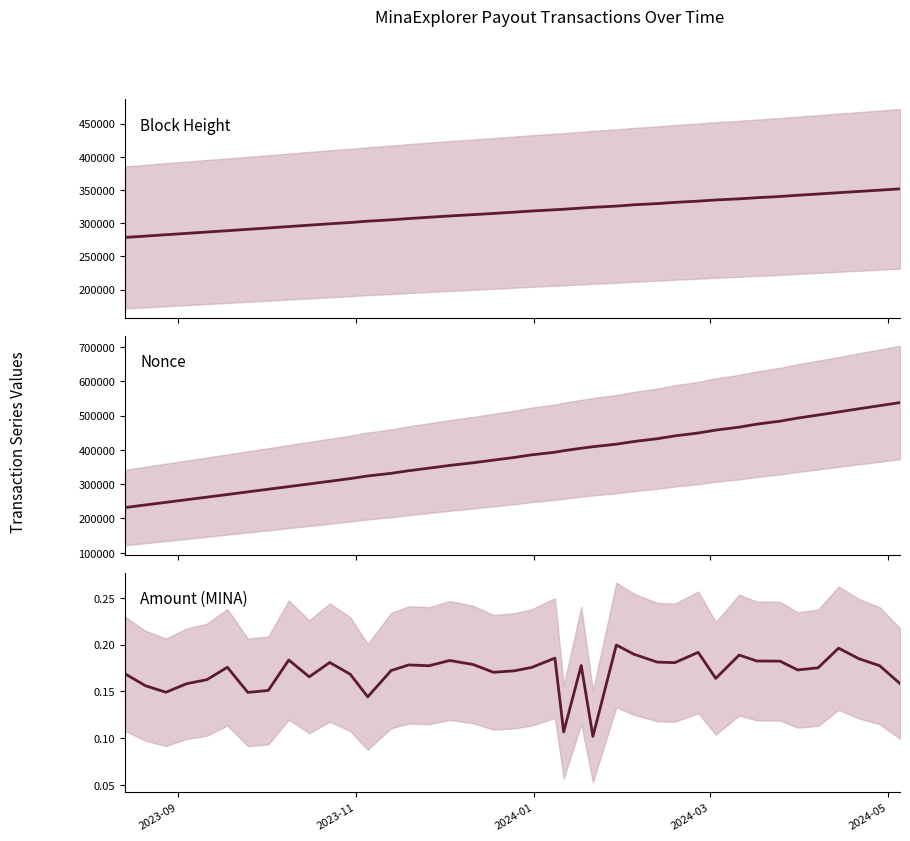

True or false: Nonce has more than 1 interior local peaks.

False